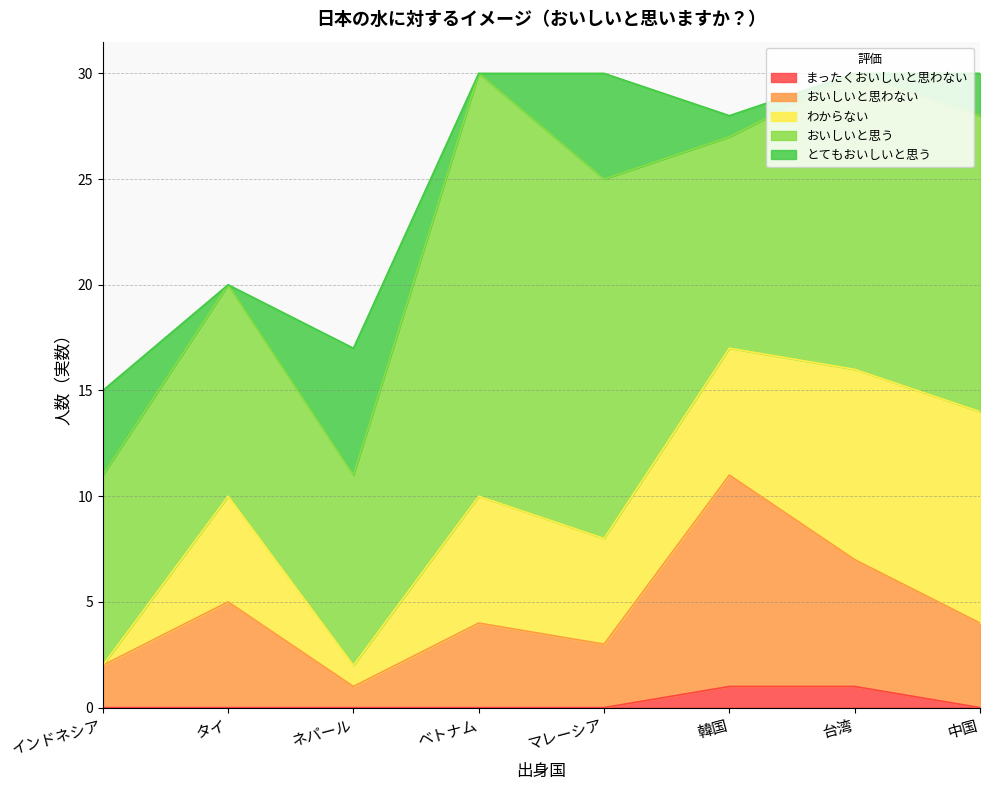

Which series has the largest total across all categories?

おいしいと思う